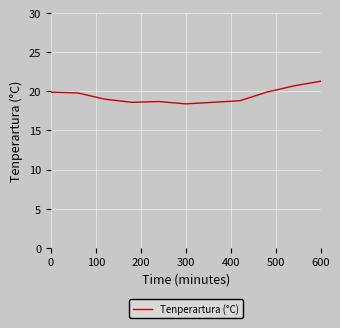

What is the minimum value shown in the chart?

18.4